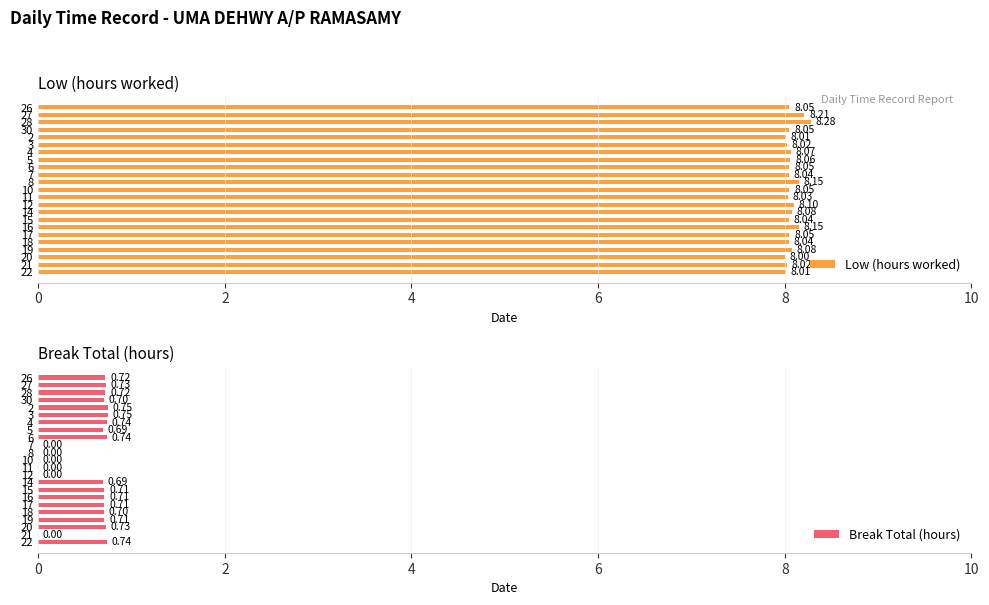

What is the difference between the maximum and minimum values in the Break Total (hours) series?

0.8